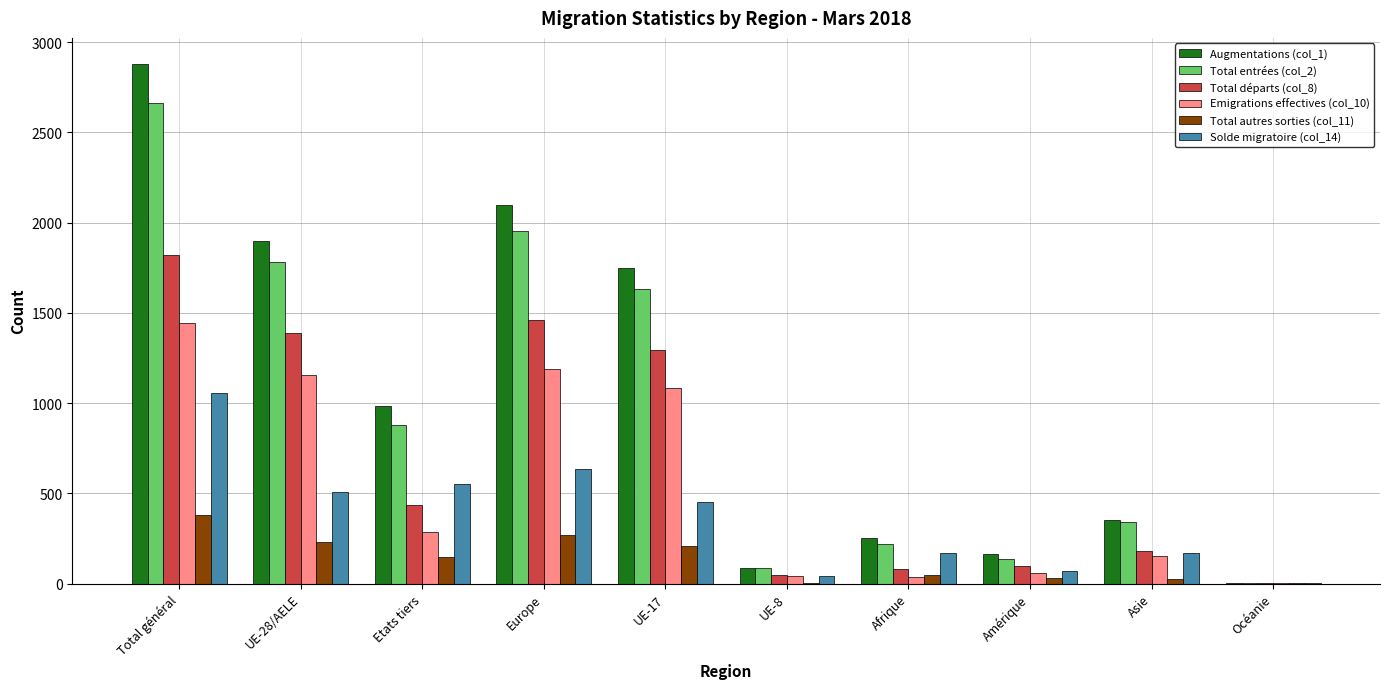

What is the total value across all series at Amérique?

562